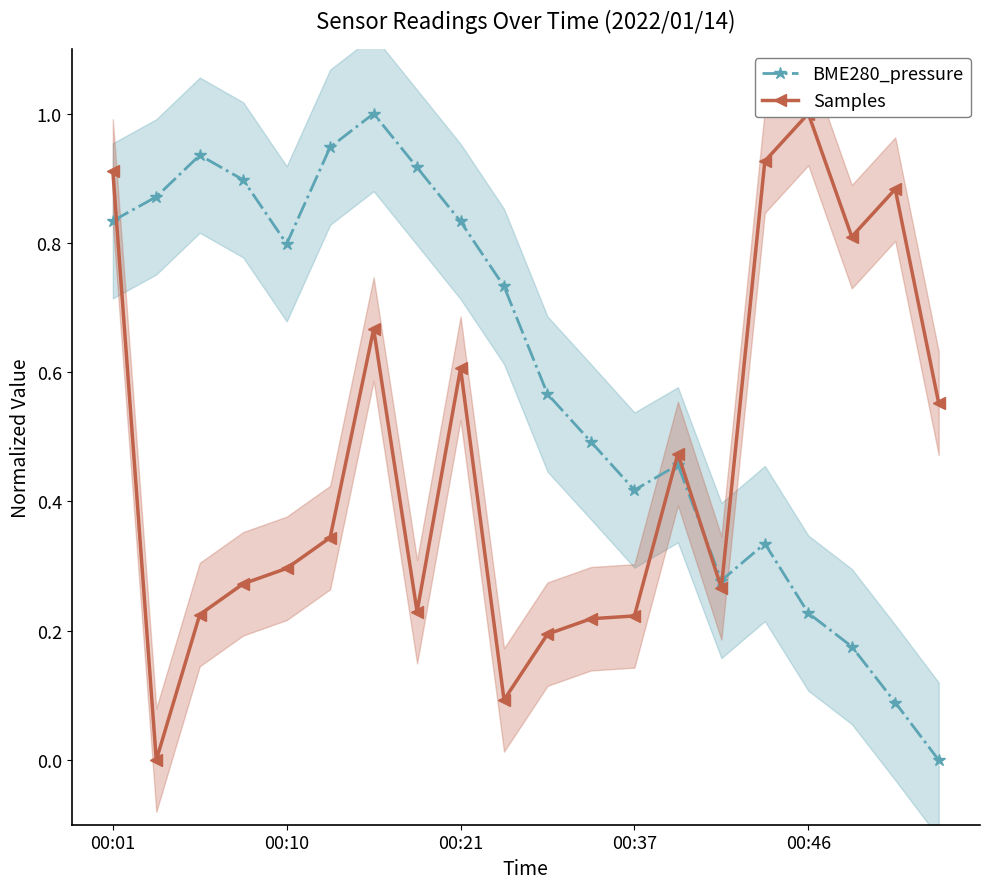

At which category is the sum across all series the highest?

00:01